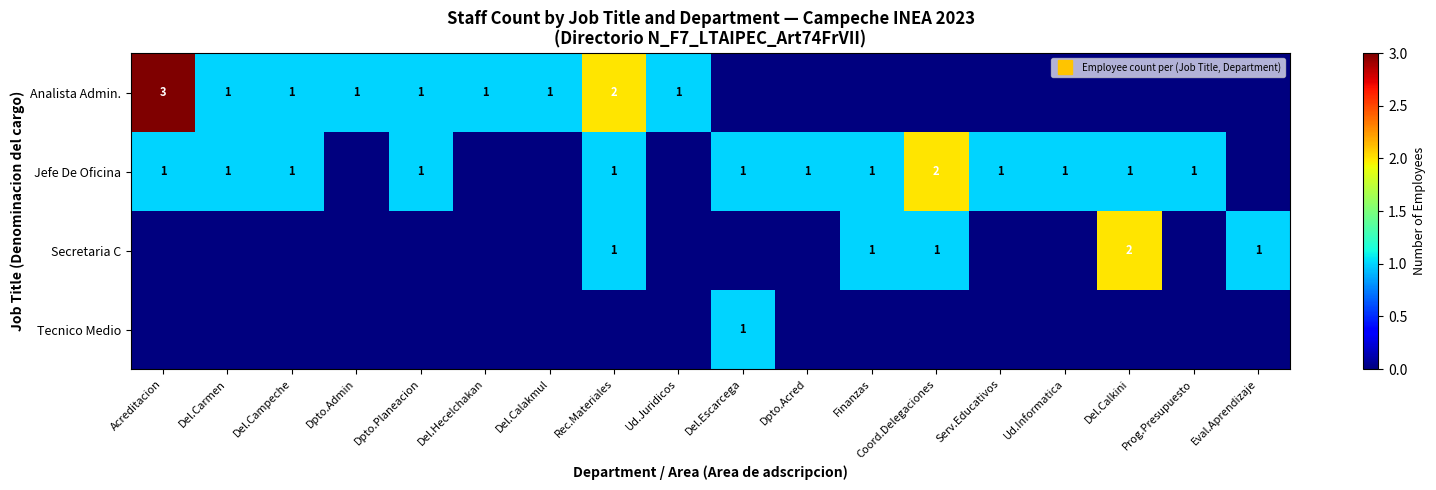

True or false: Jefe De Oficina has a value of 1 at Del.Calkini.

True